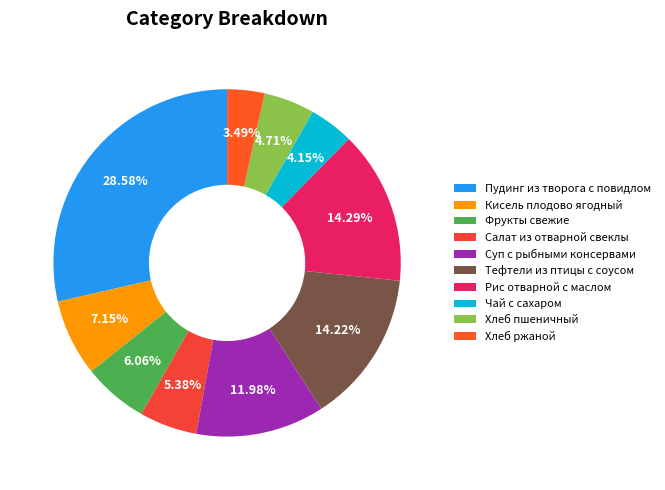

To the nearest percent, what portion does Фрукты свежие represent?

6%